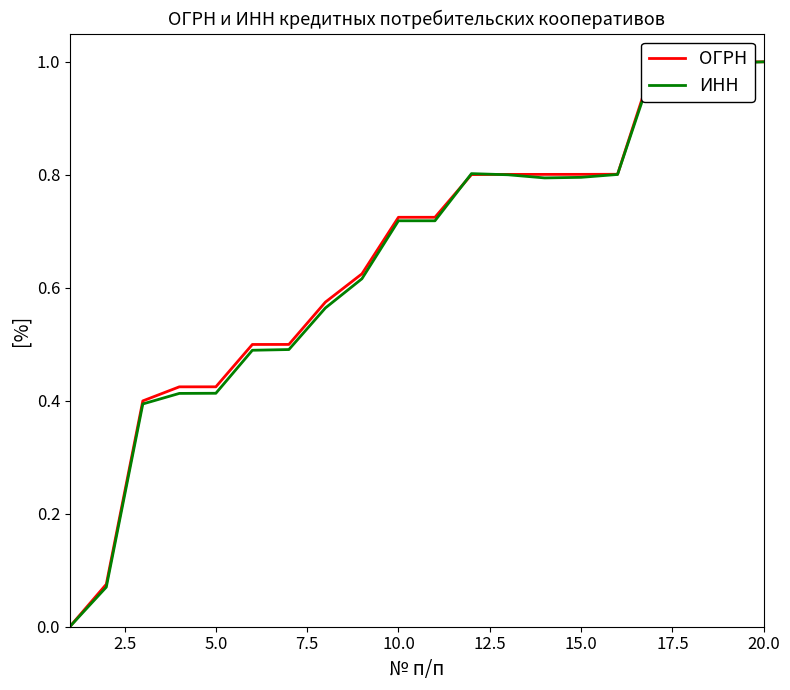

Does the chart display data point markers on the line(s)?

No